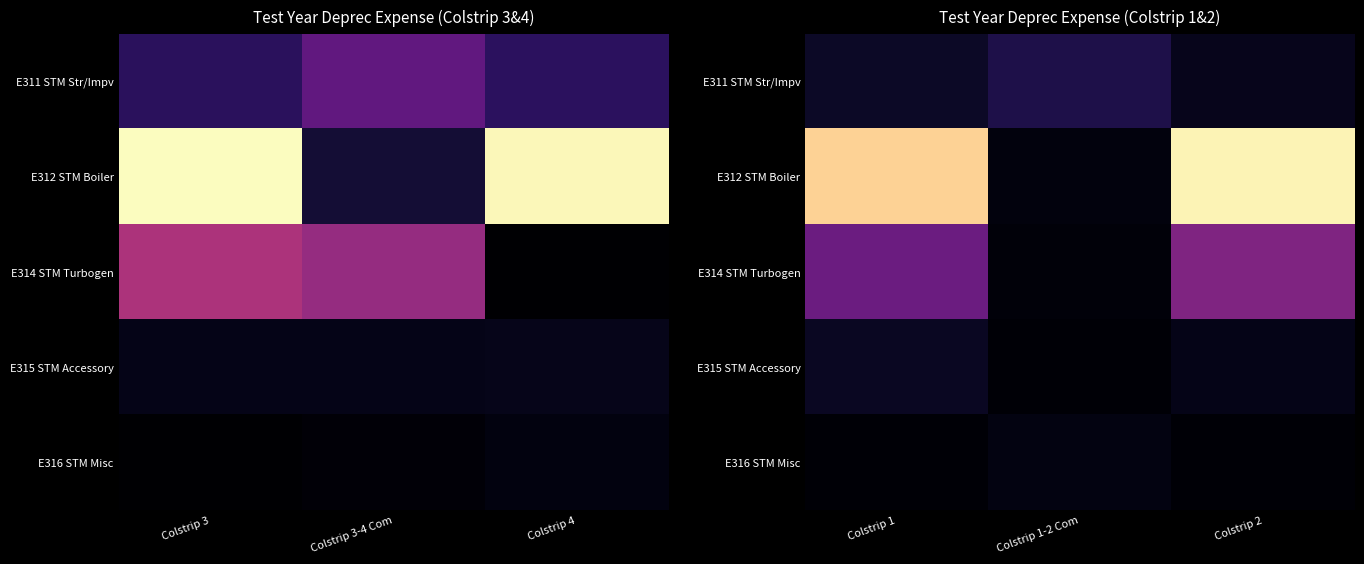

At how many categories does at least one series exceed 121042?

3